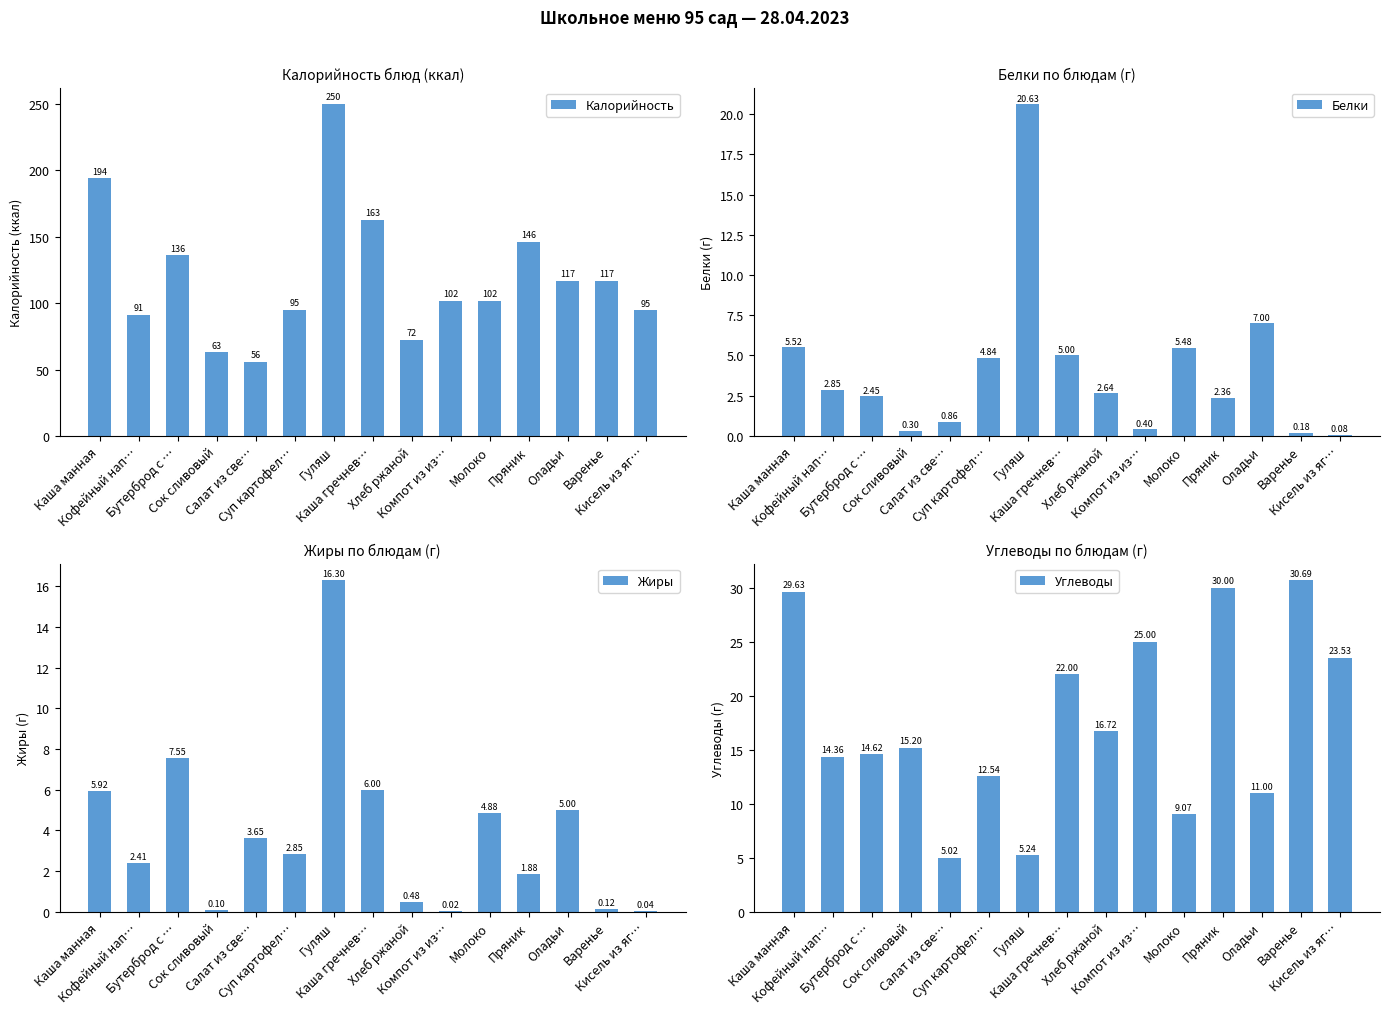

At which label is Жиры closest to 8?

Бутерброд с …